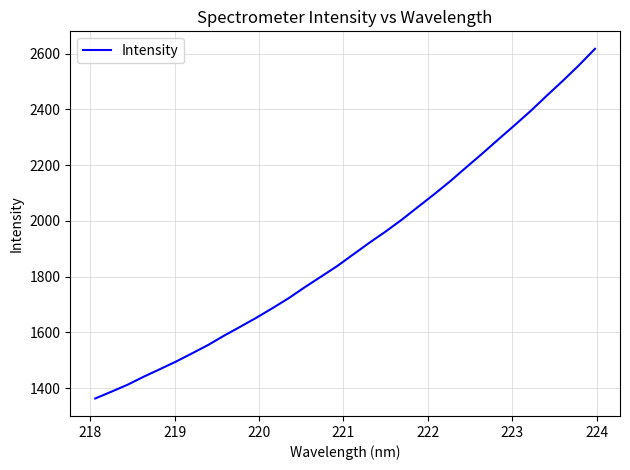

What is the difference between the maximum and minimum values?

1254.8